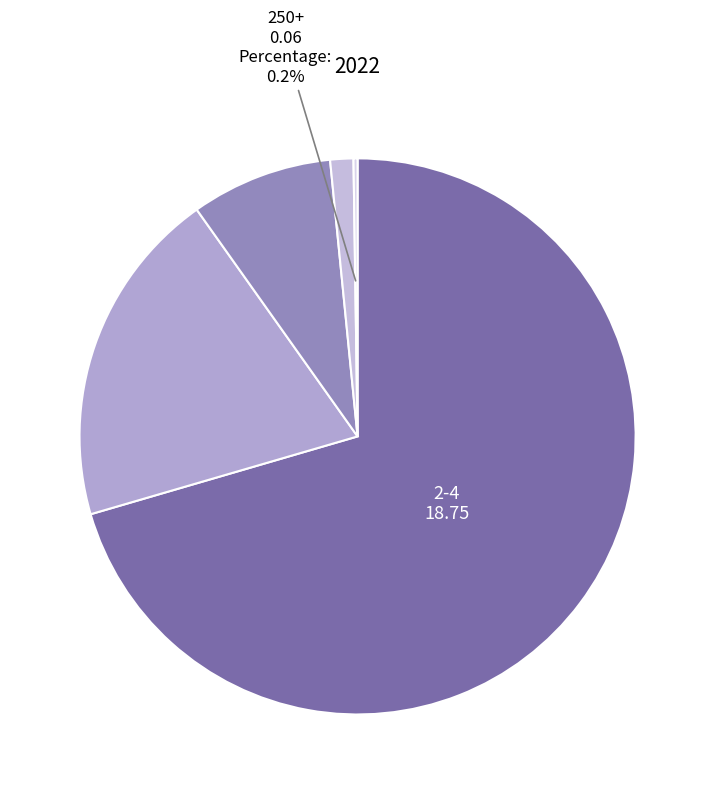

Rank the categories by value from highest to lowest.

2-4, 5-9, 10-49, 50-249, 250+